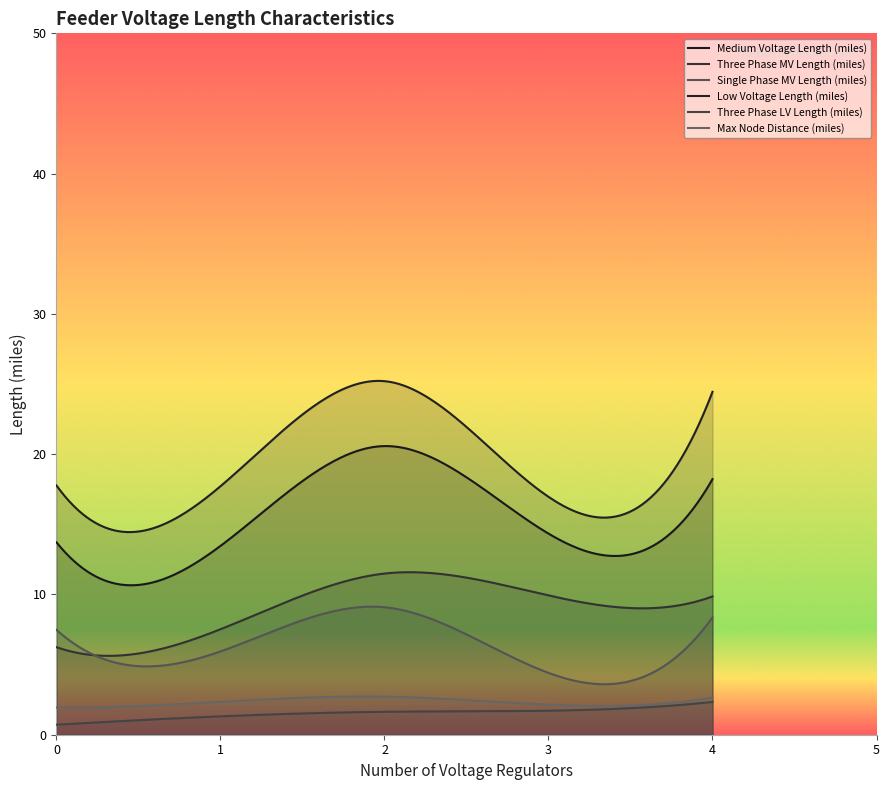

The value of Medium Voltage Length (miles) at 0 is 3.4. True or false?

False